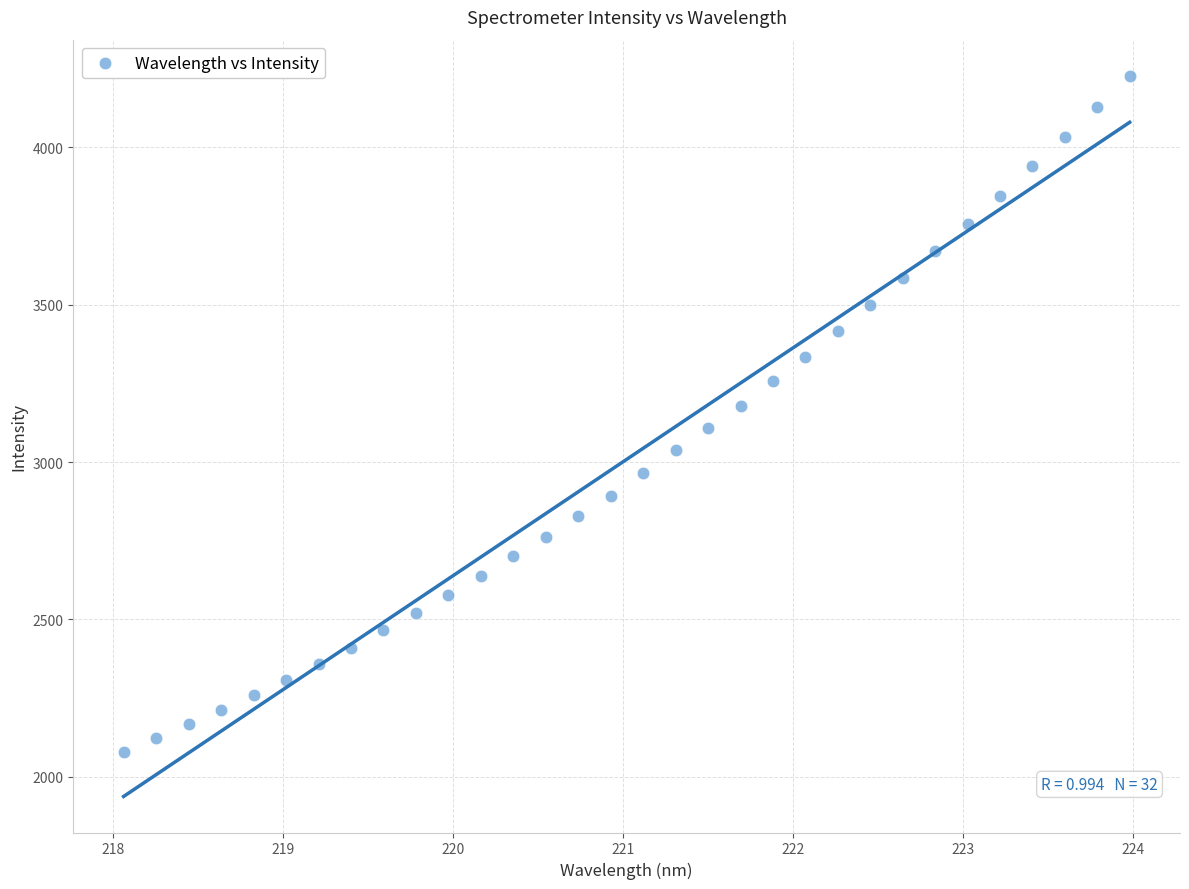

What is the range of Y values (max minus min)?

2147.6